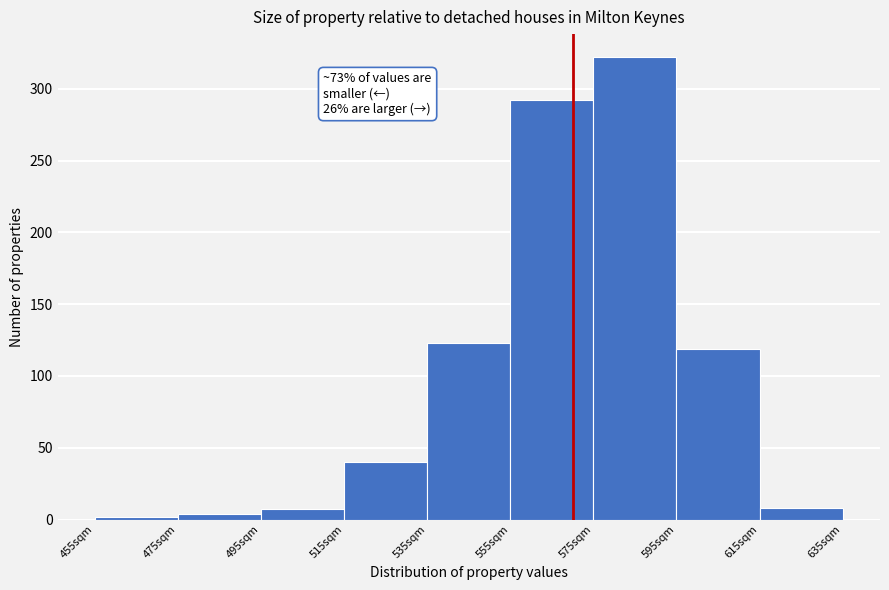

Which range on the x-axis has the tallest bar?

575 to 595